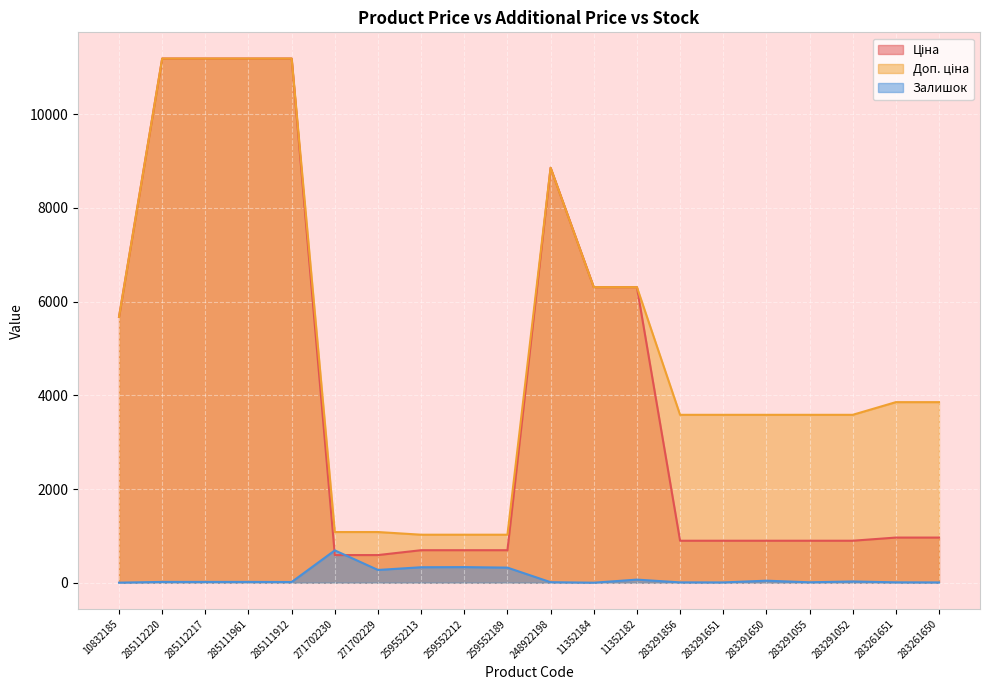

What is the value of the Ціна point at the 9th from the left?

693.7